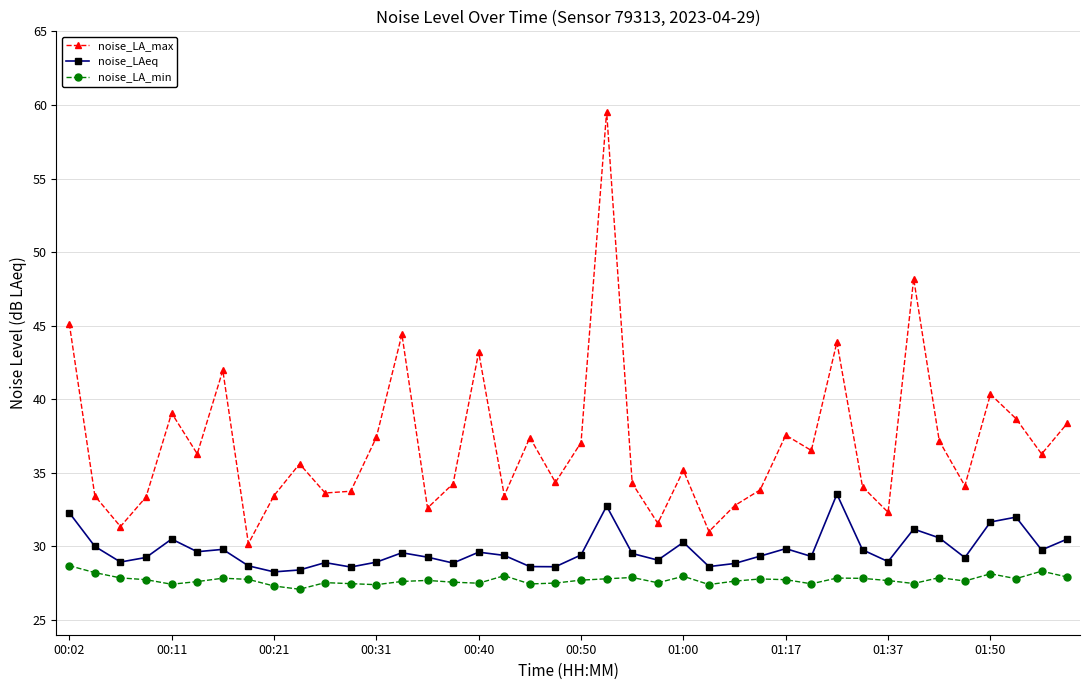

What is the value of the noise_LAeq point at the 6th from the left?

29.6